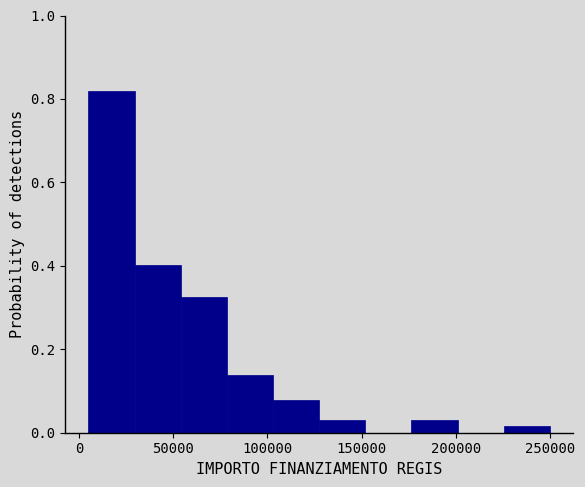

How tall is the bar that spans 78500 to 103000 on the x-axis? Neither the bar edges nor the heights are printed on the chart, so give them approximately, as read against the axes.

0.14